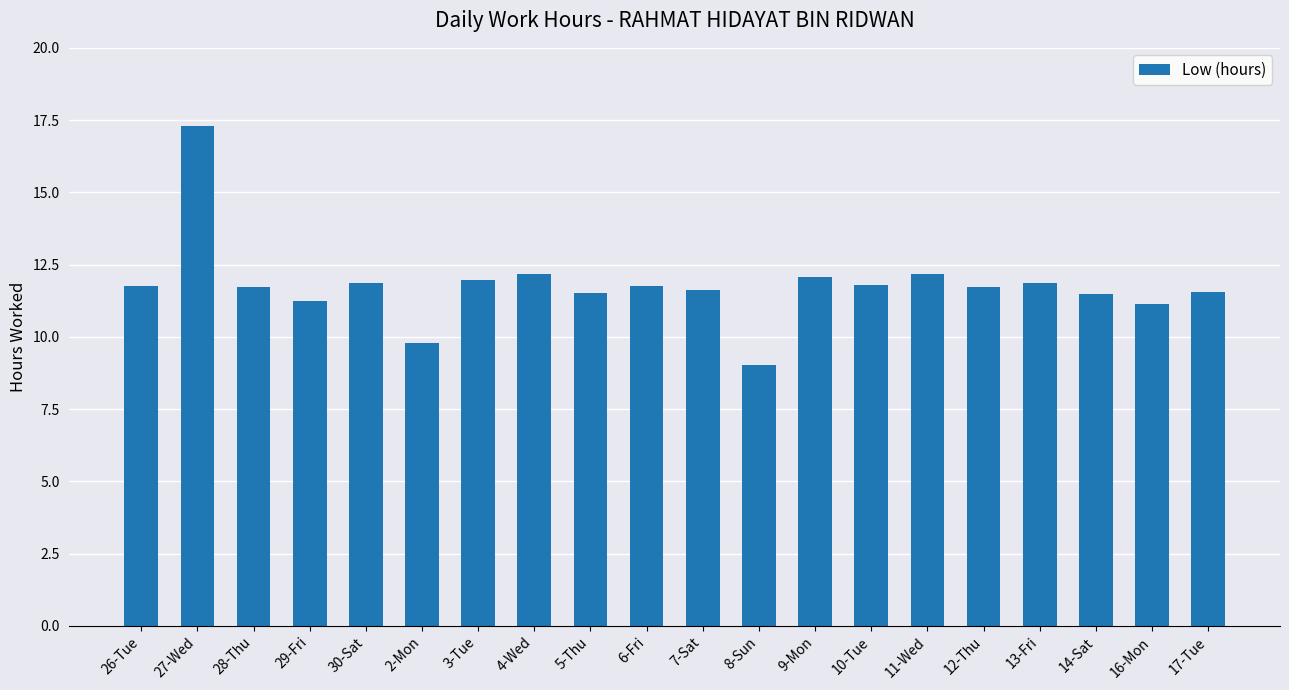

Between 12-Thu and 29-Fri, which is larger?

12-Thu